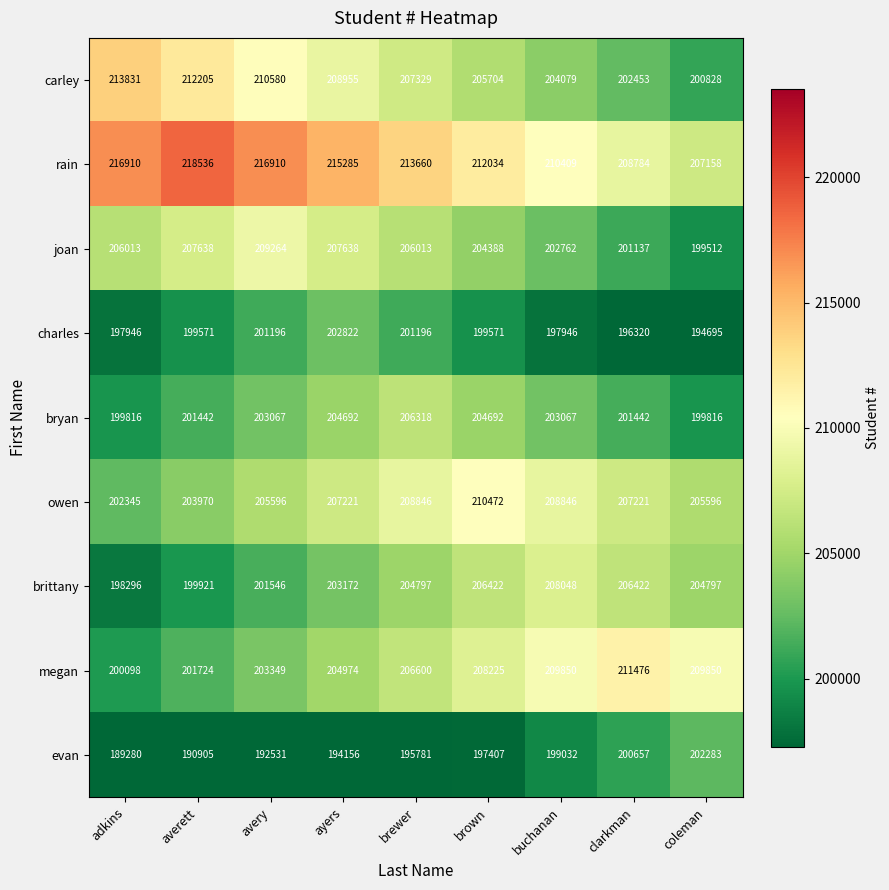

What is the sum of all rain values?

1919686